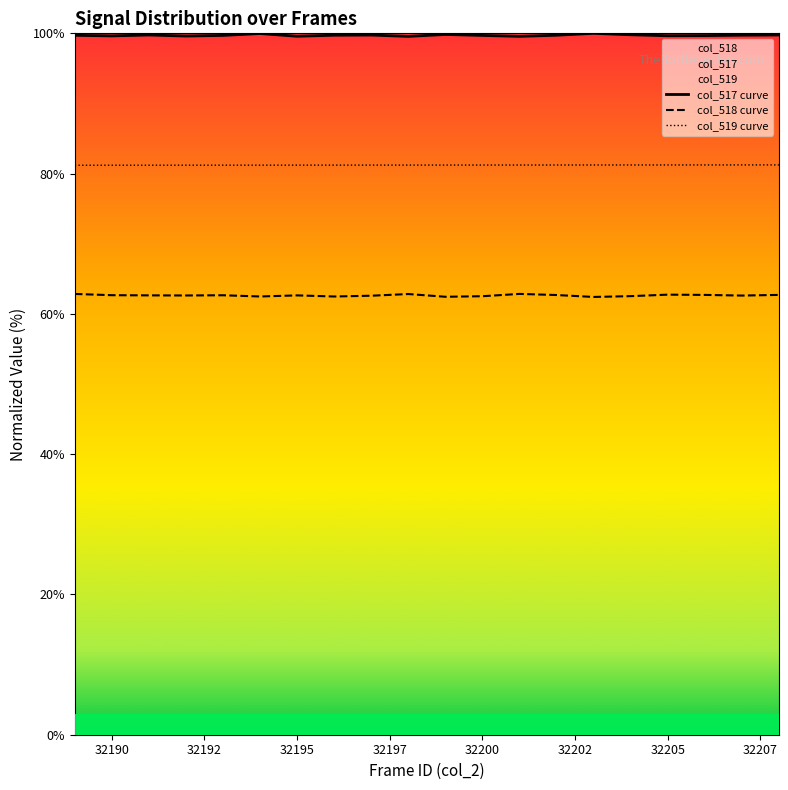

Which category has the highest value in the col_517 series?

32203